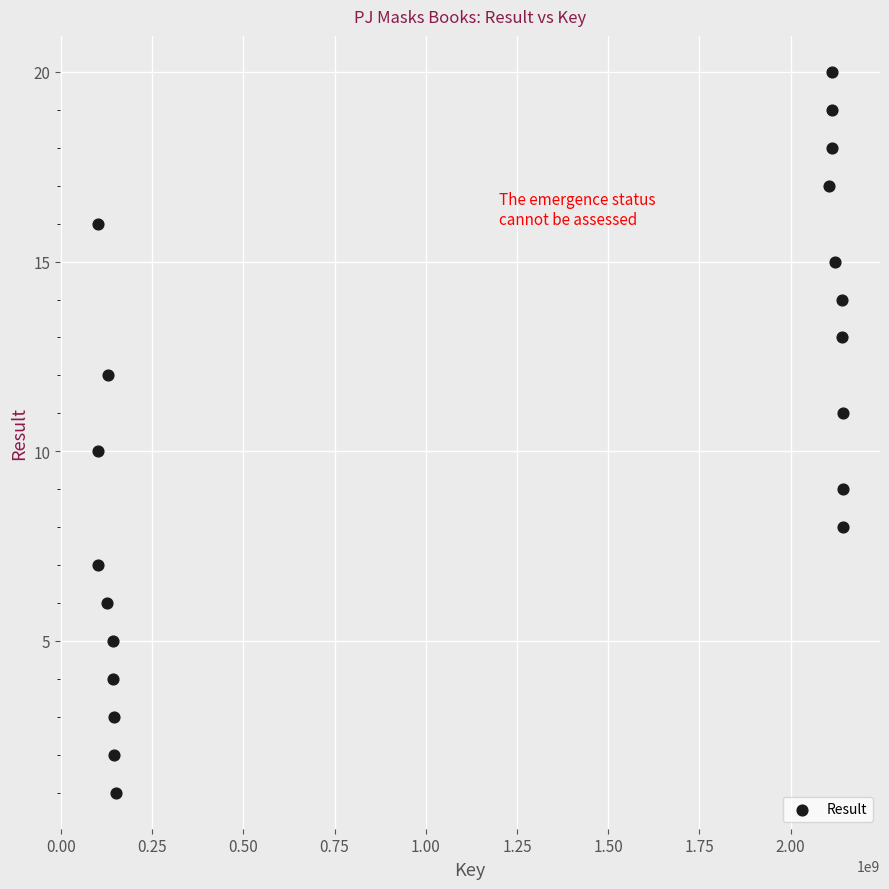

What is the range of X values (max minus min)?

2041957180